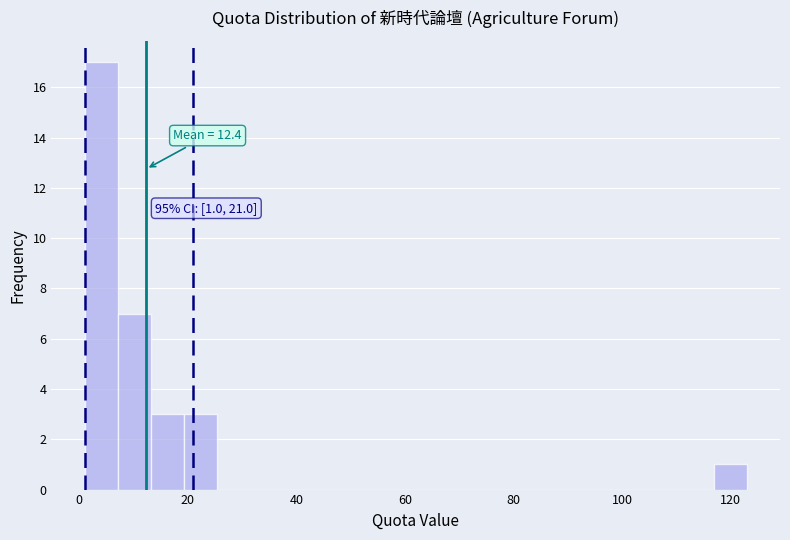

Around what value on the x-axis is the tallest bar? Give the approximate position of its centre, as read against the axis.

4